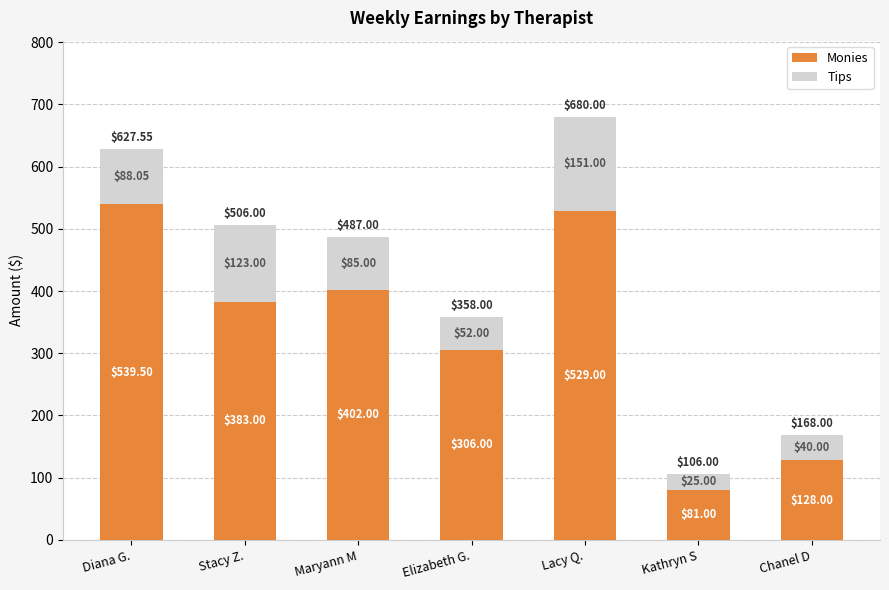

At which category is the sum across all series the highest?

Lacy Q.